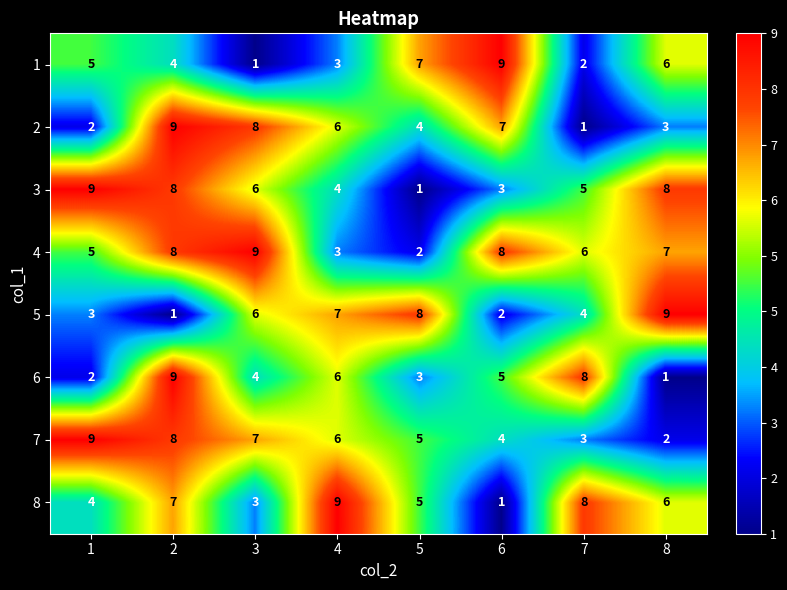

How many categories are shown in the chart?

8